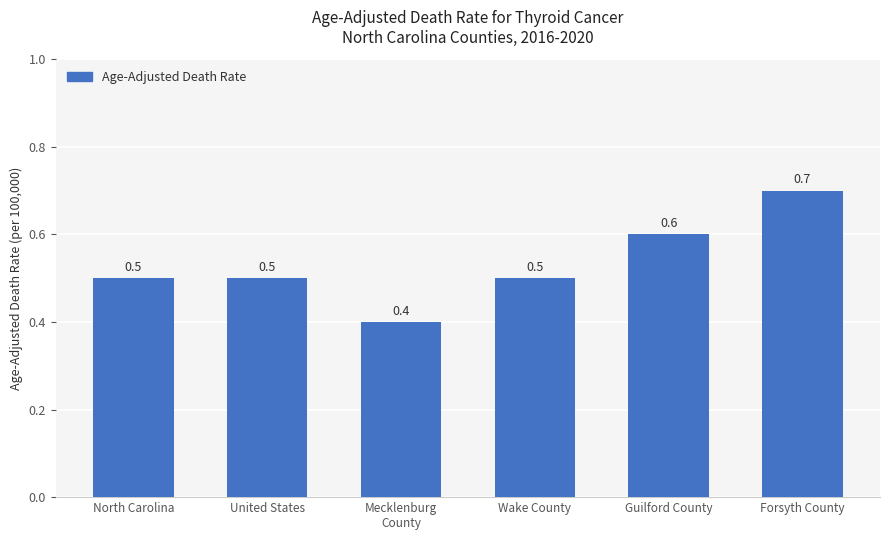

What position from the left is United States?

2